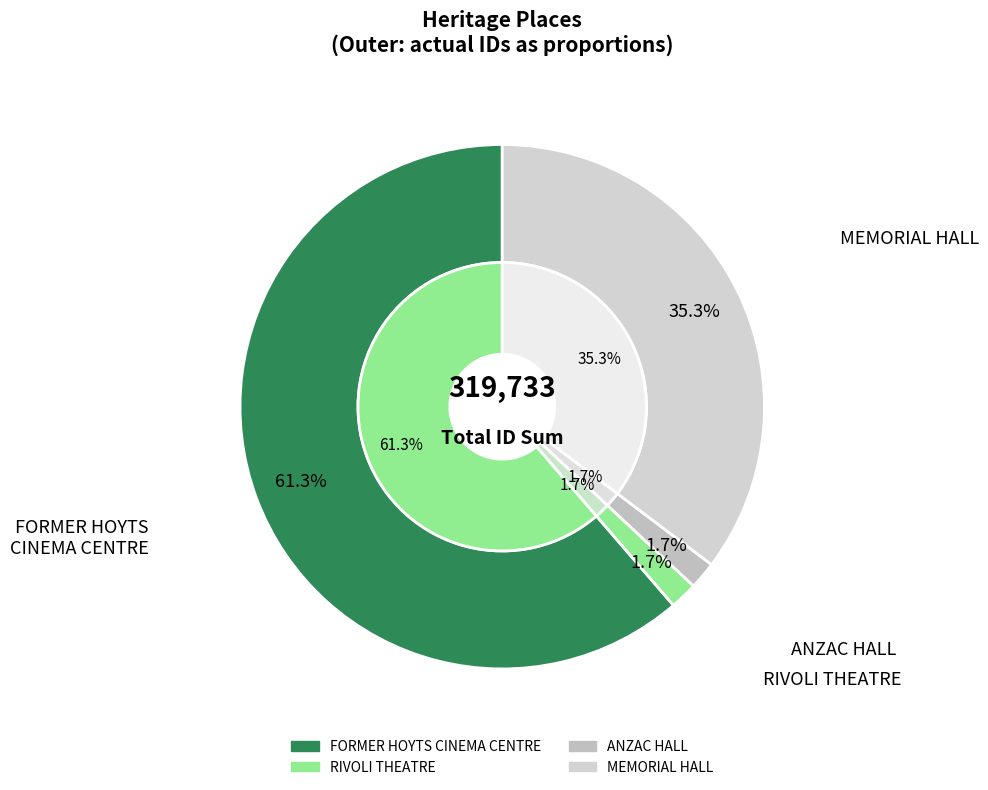

To the nearest percent, what is the difference between the largest and smallest slice percentages?

60%